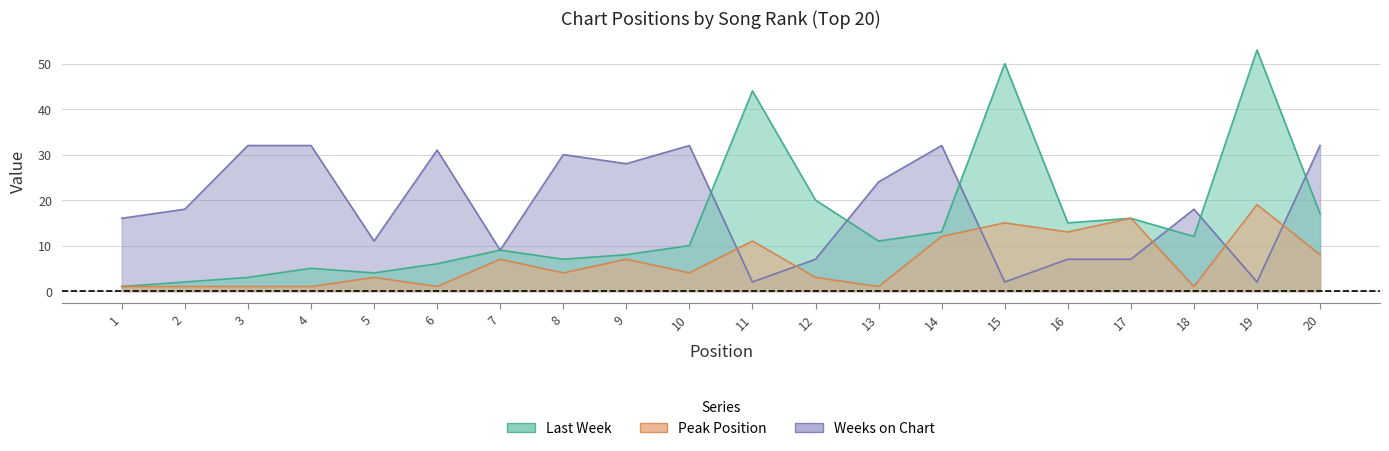

In Peak Position, how many points are higher than both neighbors (excluding endpoints)?

7